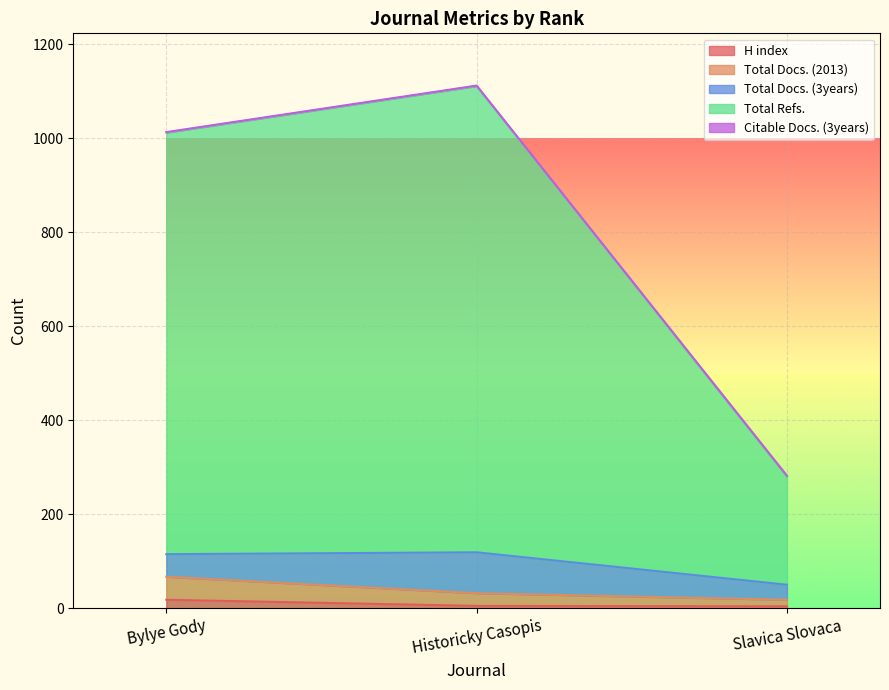

Is it true that Total Refs. equals 1768 at Bylye Gody?

False